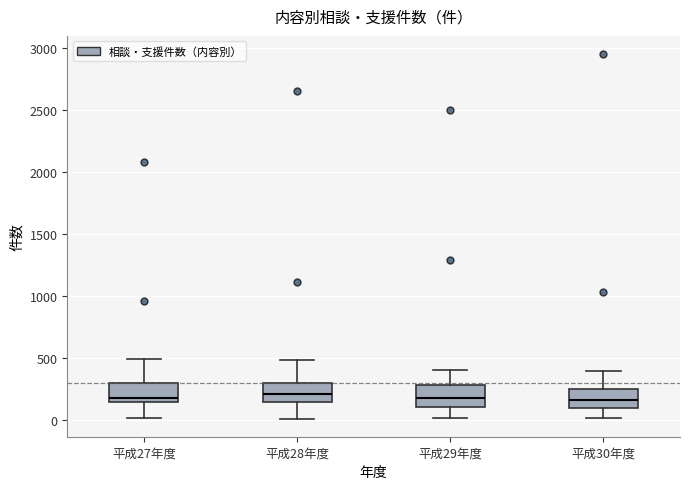

Reading left to right, transcribe this box plot: for each box, give where its median line is, the range the box spans, and where its two whiskers end, as read against the y-axis. The values are not printed on the chart, so give them approximately, as read against the axis.

平成27年度: median 200, box 150 to 300, whiskers 0 to 500
平成28年度: median 200, box 150 to 300, whiskers 0 to 500
平成29年度: median 200, box 100 to 300, whiskers 0 to 400
平成30年度: median 150, box 100 to 250, whiskers 0 to 400